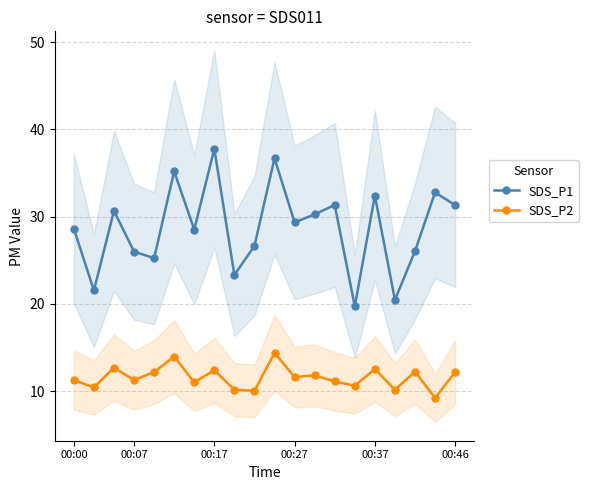

Does the chart have visible grid lines?

Yes